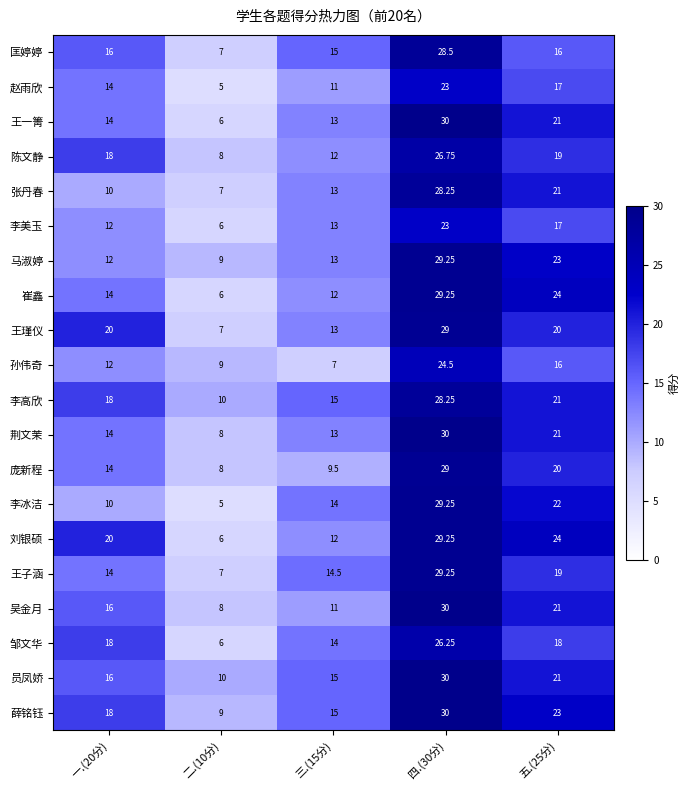

Which series has the largest total across all categories?

薛铭钰